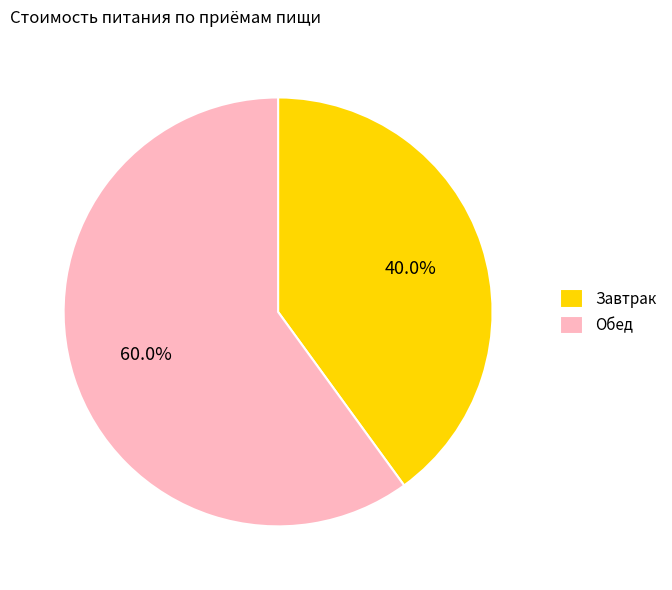

True or false: Обед accounts for 60% of the total.

True